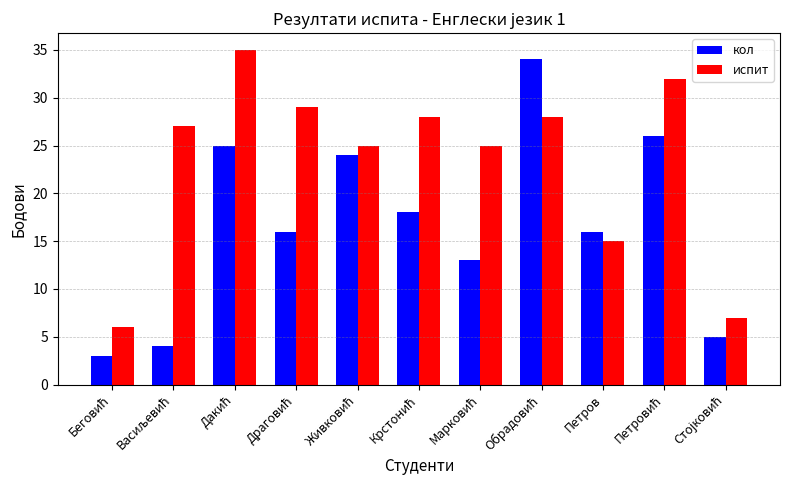

What are all the series names shown in the legend?

кол, испит